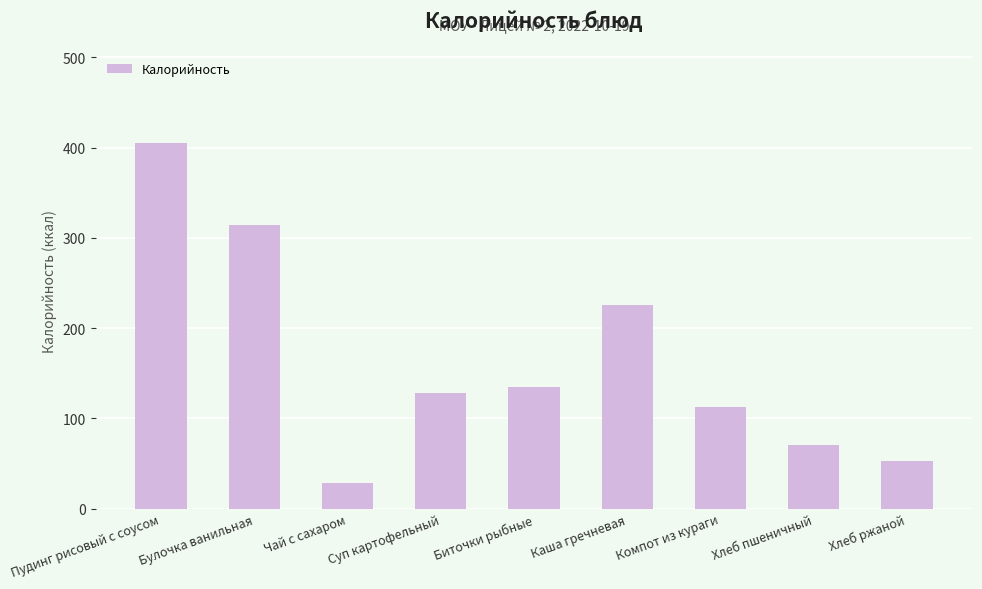

What is the label of the 7th bar from the right?

Чай с сахаром